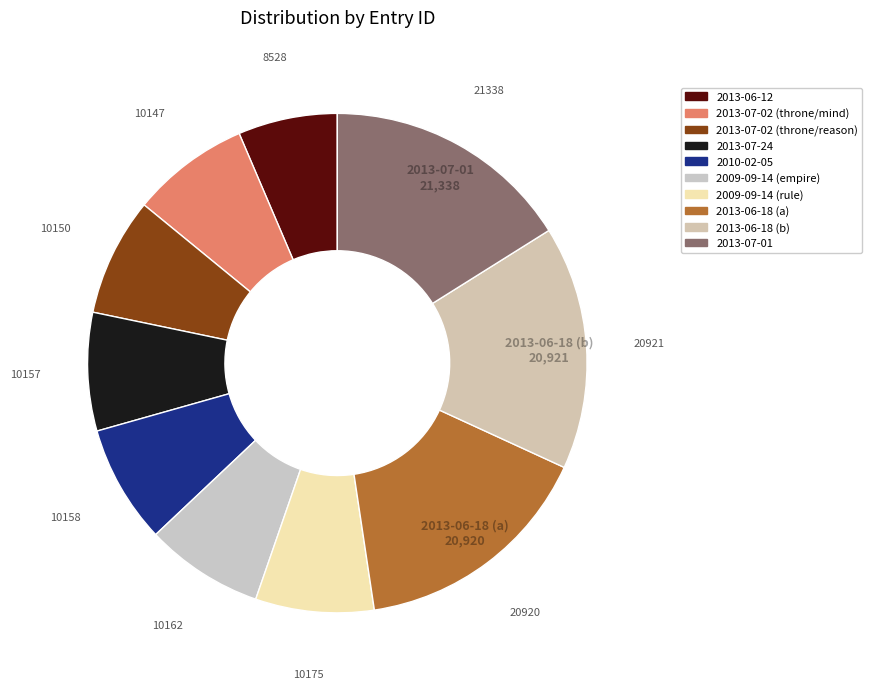

Which slice is the smallest?

2013-06-12